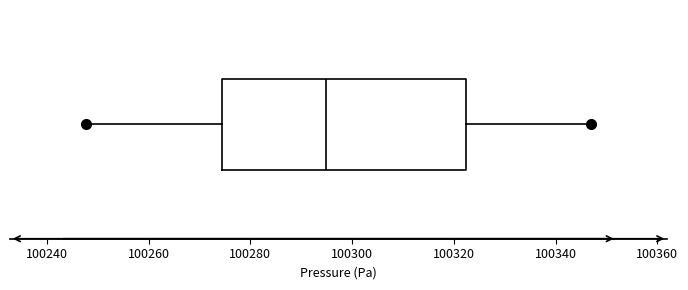

Where is the right edge of the box on the x-axis? The values are not printed on the chart, so give them approximately, as read against the axis.

100322